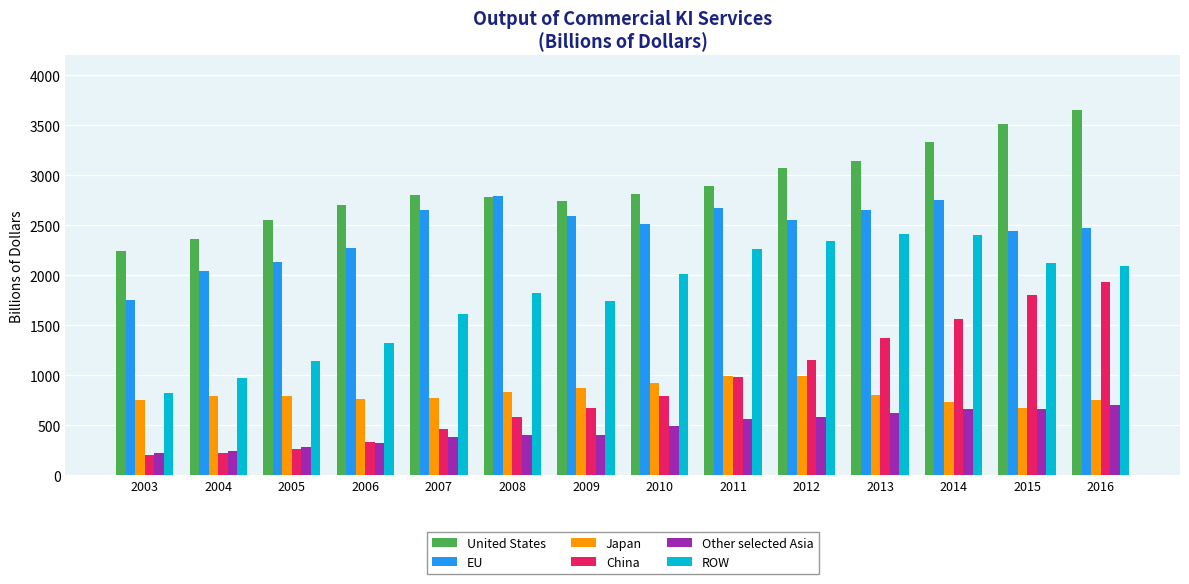

What is the sum of the China values at 2010 and 2012?

1941